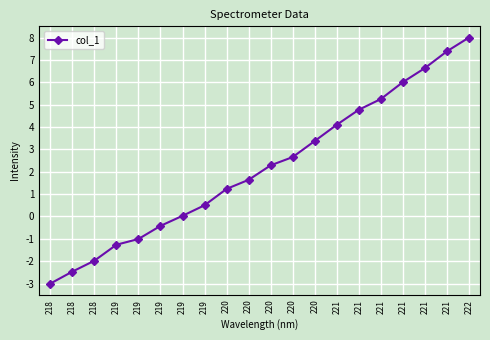

True or false: the data shows 3.4 at 220.

True